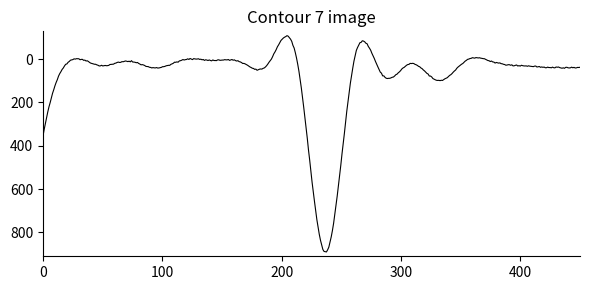

What is the maximum value shown in the chart?

890.3